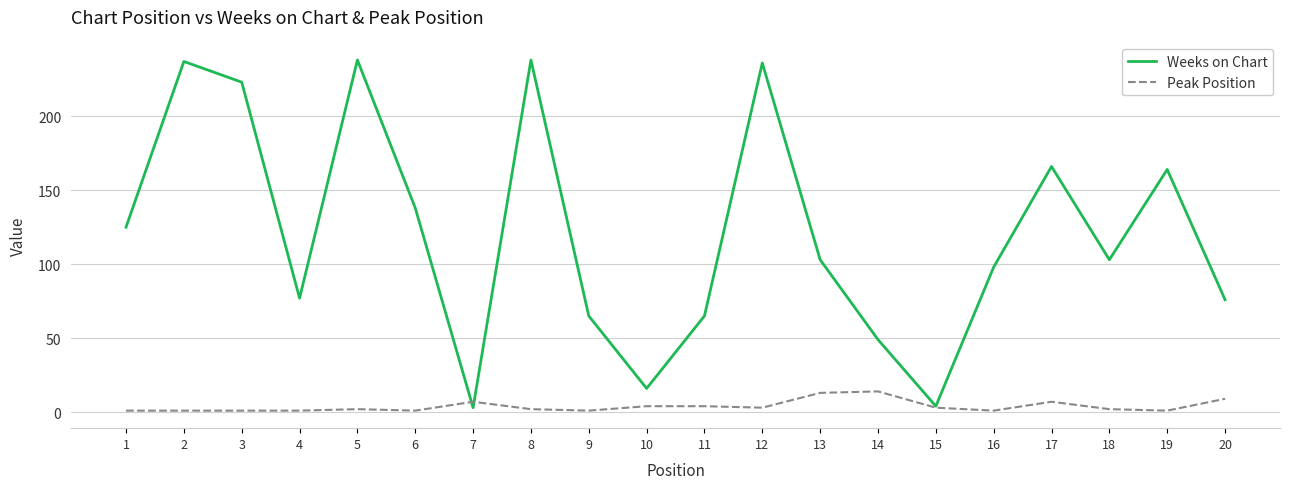

Rank the series at 19 from lowest to highest value.

Peak Position, Weeks on Chart